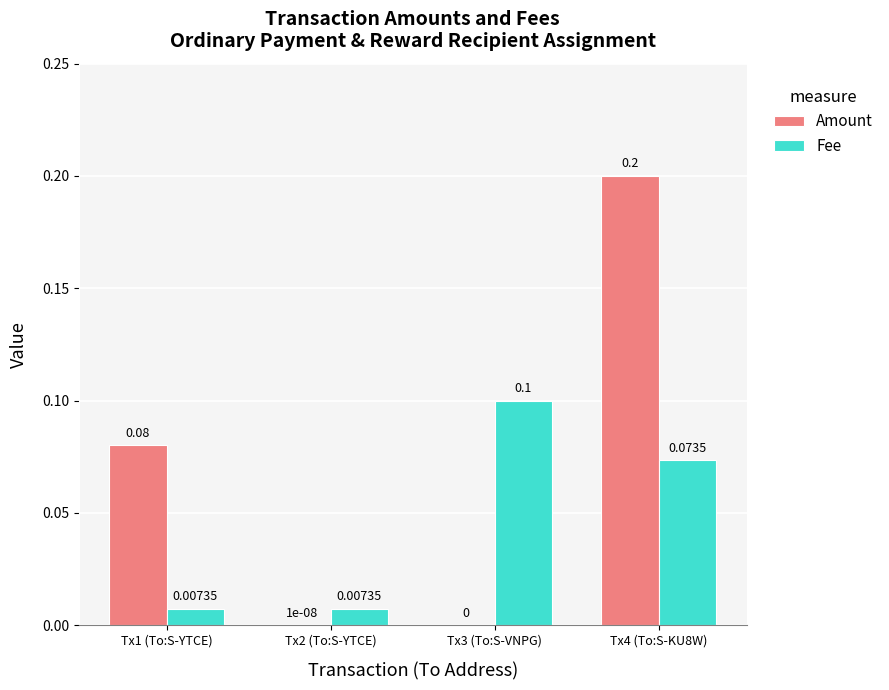

How many groups of bars are there?

4